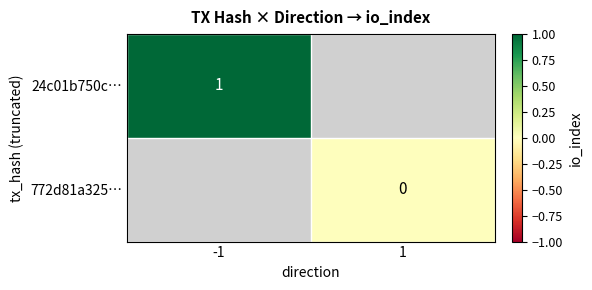

Is it true that 24c01b750c… equals 1 at -1?

True